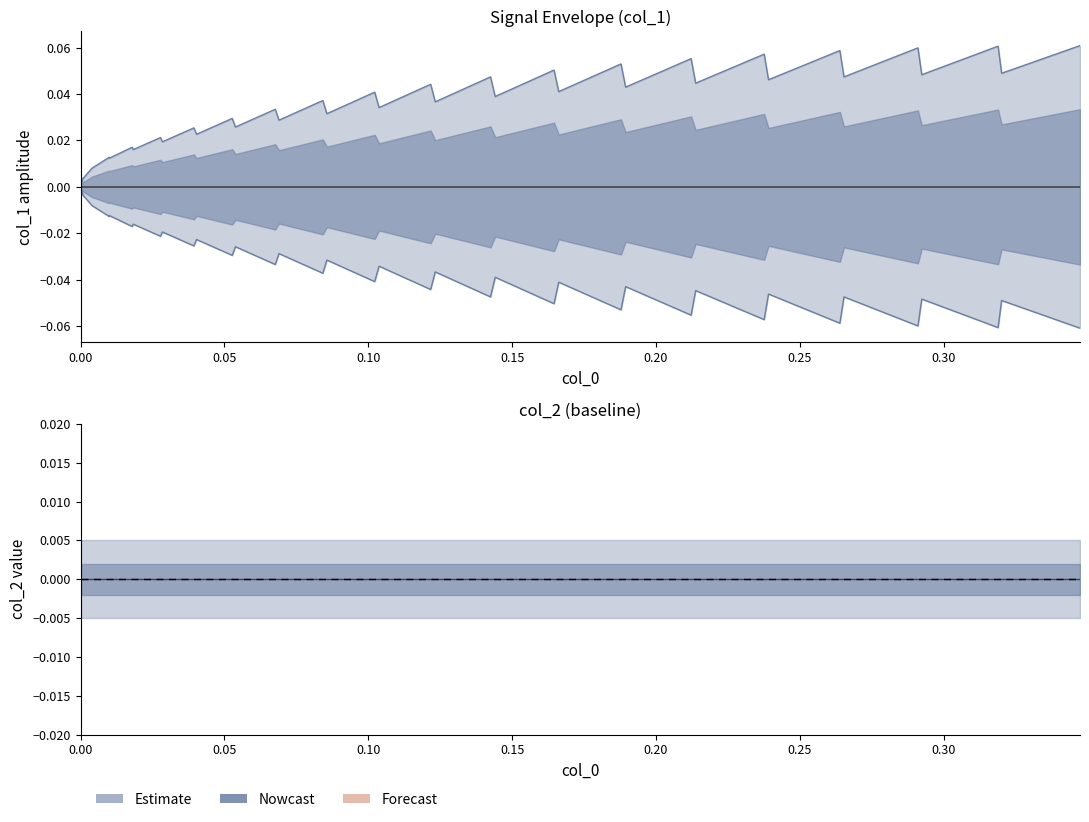

Which series has the widest spread of values?

col_1